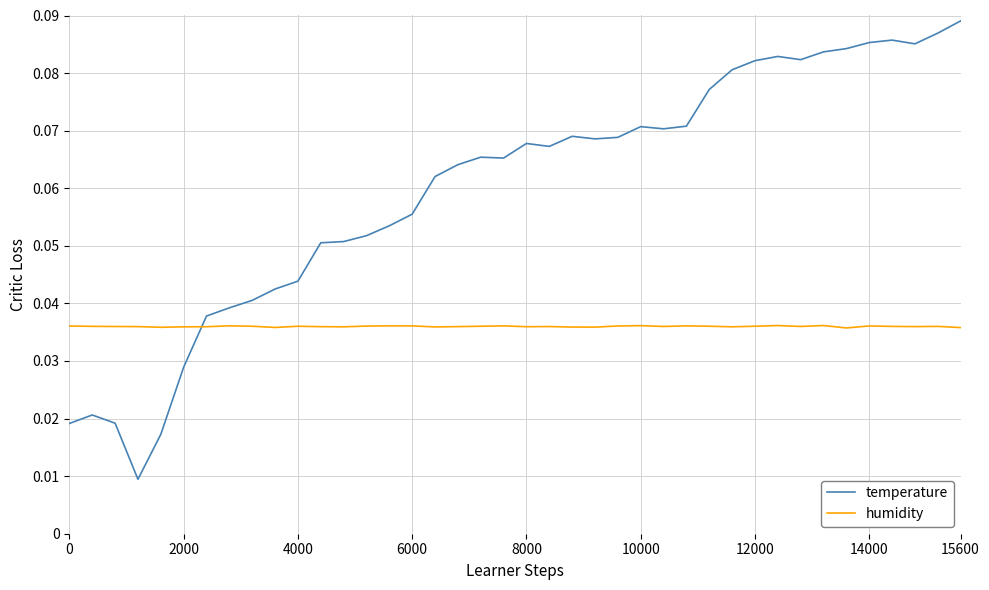

Rank the series by their maximum value, from highest to lowest.

temperature, humidity